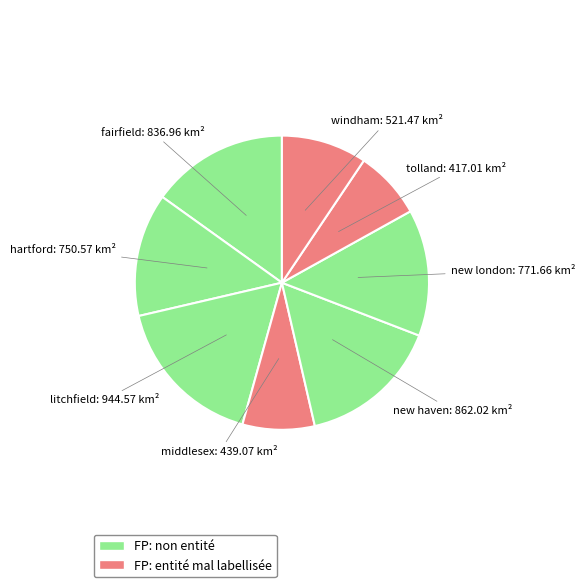

Is it true that litchfield: 944.57 is 26% of the pie?

False